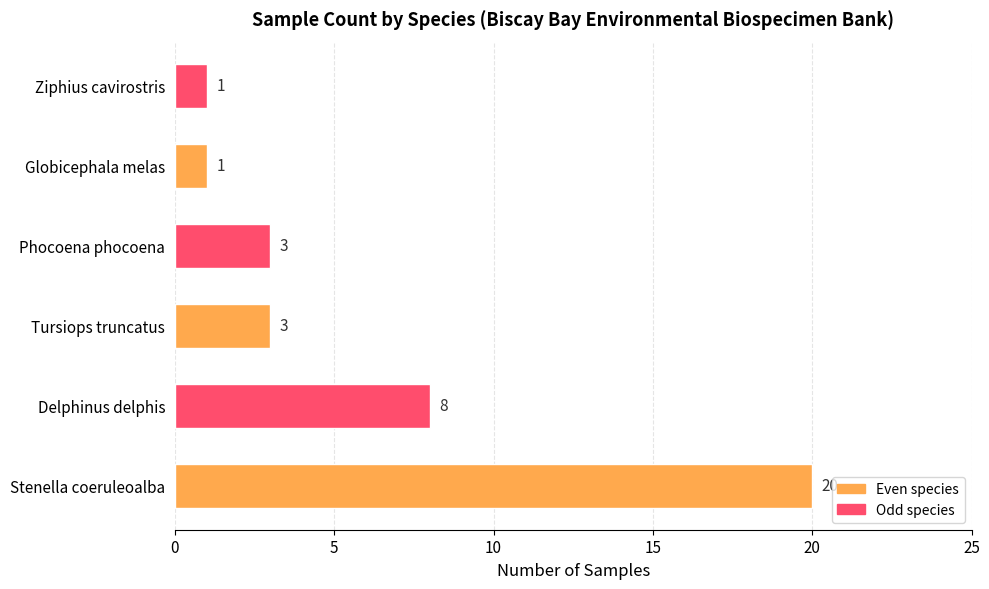

Count the values in the range 1 to 8.

5